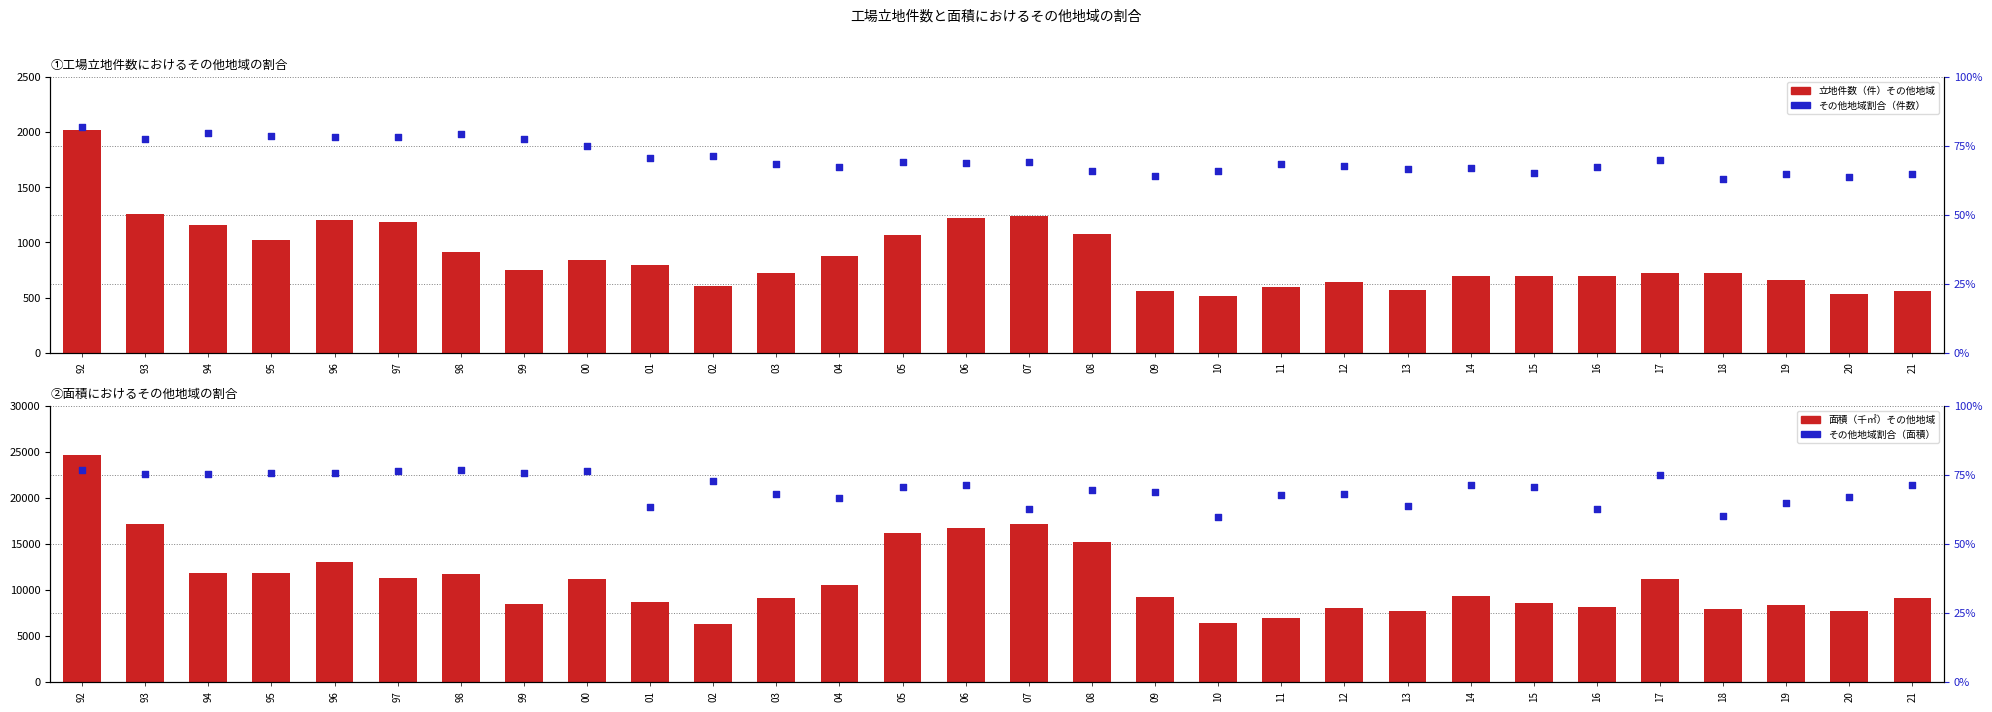

At how many categories does at least one series exceed 17609?

1